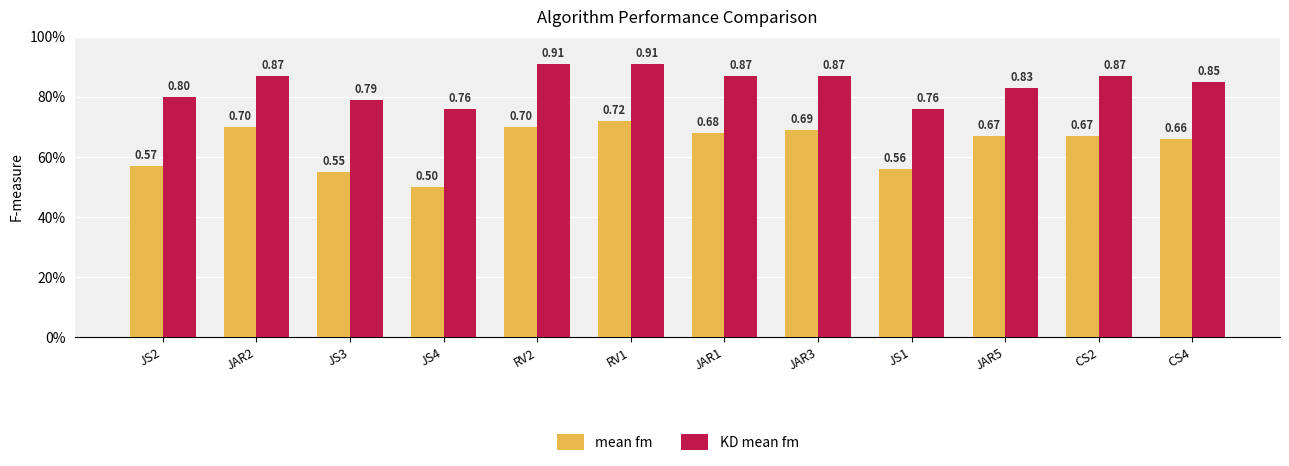

Is the value of KD mean fm at JAR3 greater than the value of mean fm at CS4?

Yes